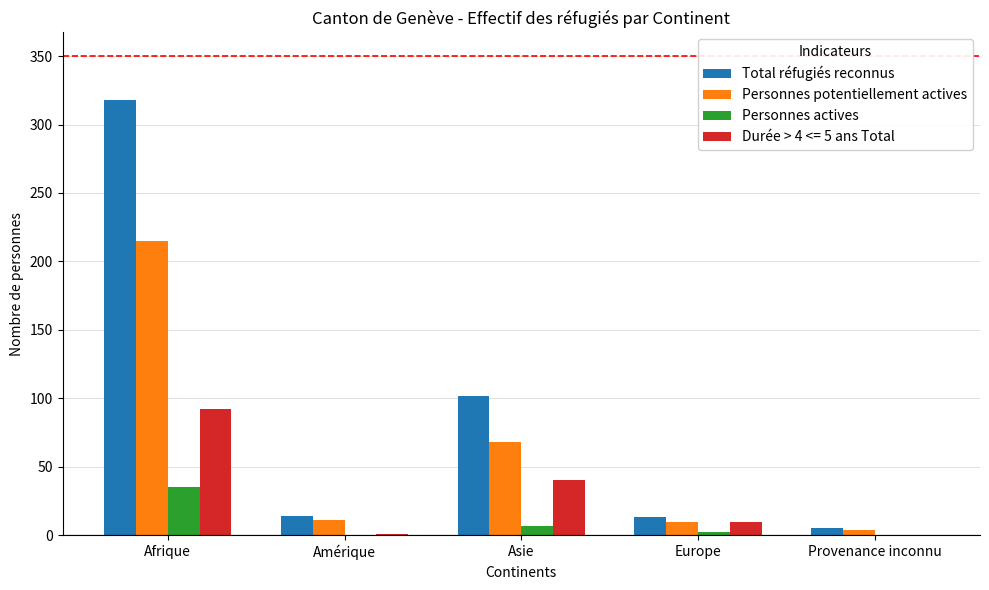

The Personnes potentiellement actives series shows 11 at Amérique. True or false?

True